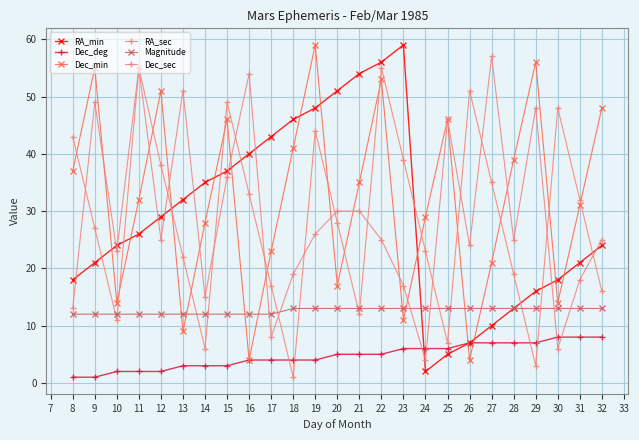

What is the approximate value of RA_min at 16, to the nearest 5?

40